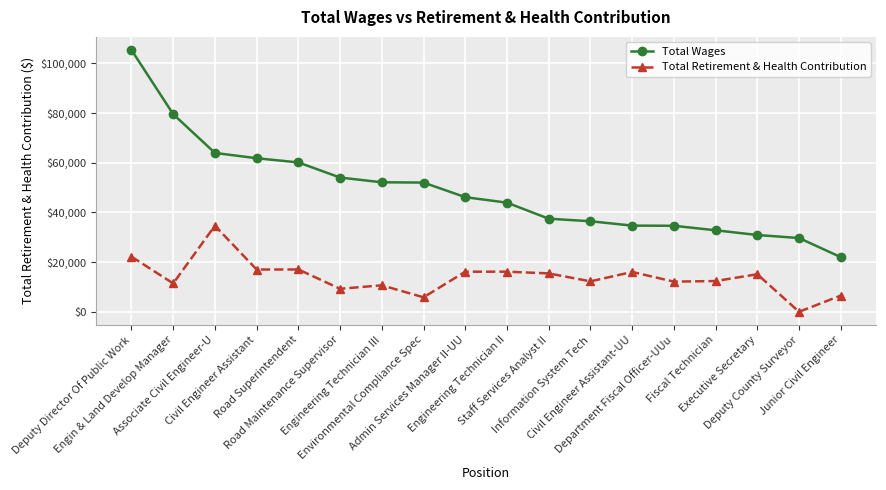

True or false: Total Retirement & Health Contribution has more than 2 interior local peaks.

True